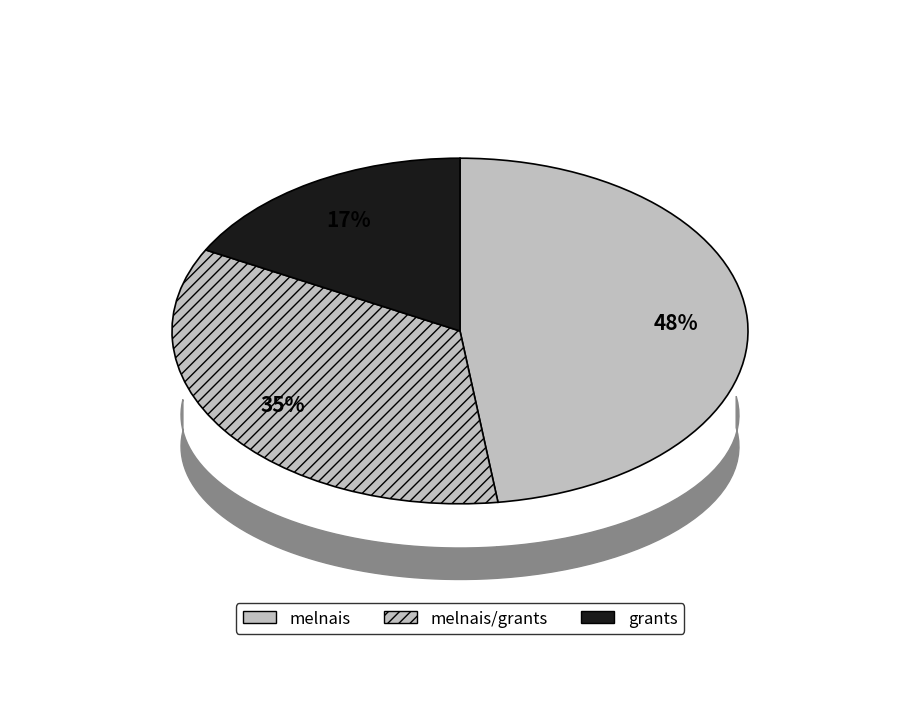

What is the smallest slice in the pie chart?

grants